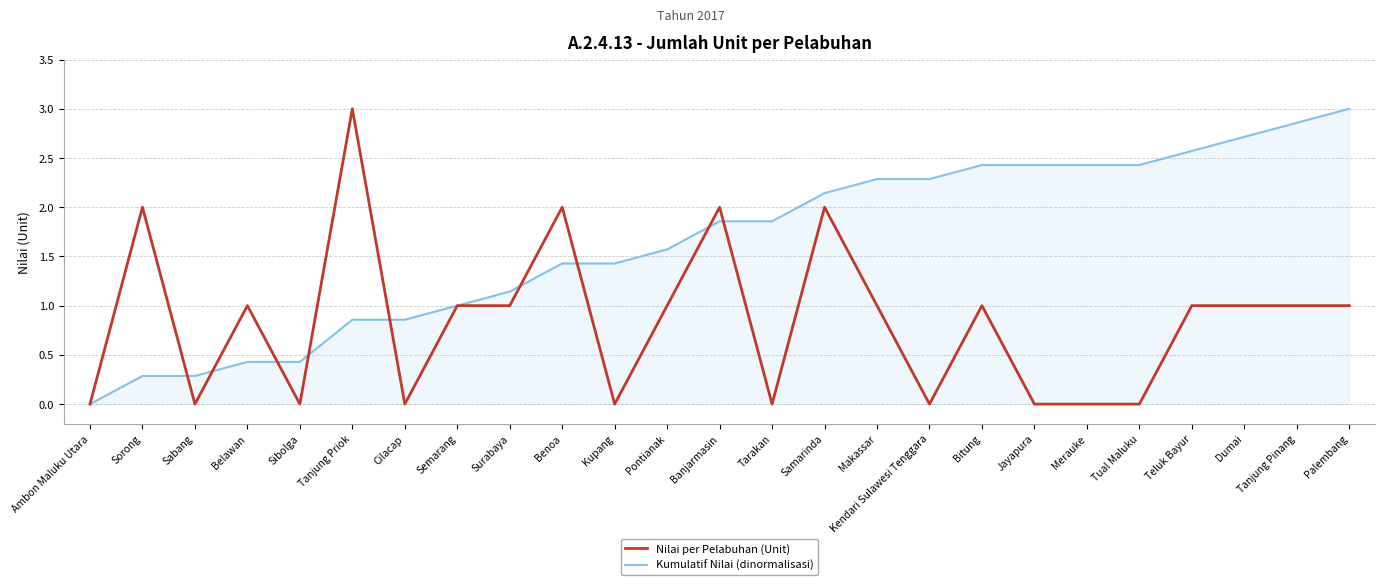

What value does the Nilai per Pelabuhan (Unit) series have at Teluk Bayur?

1.0